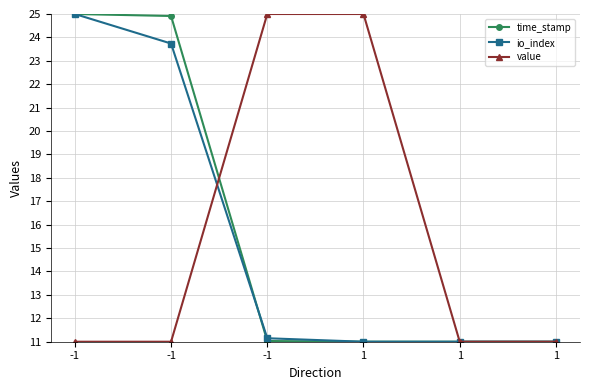

What is the lowest value of the time_stamp series?

11.0